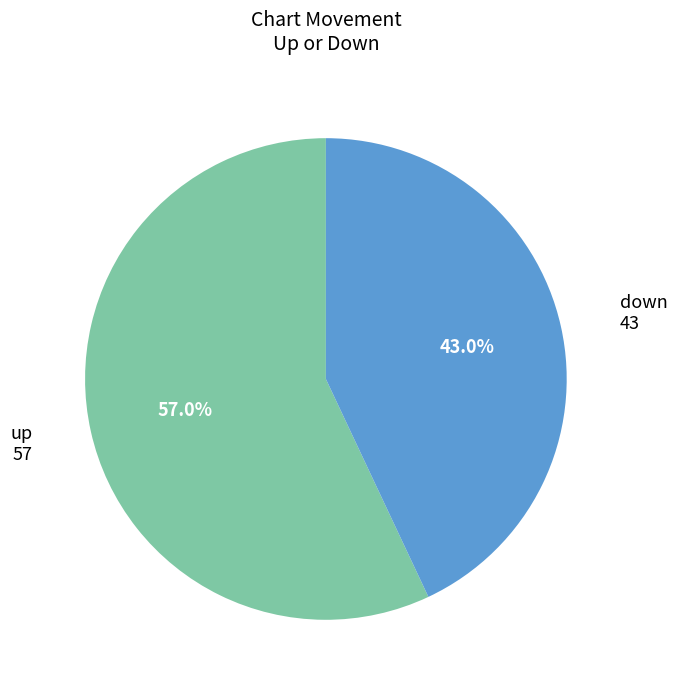

Is it true that down is 54% of the pie?

False